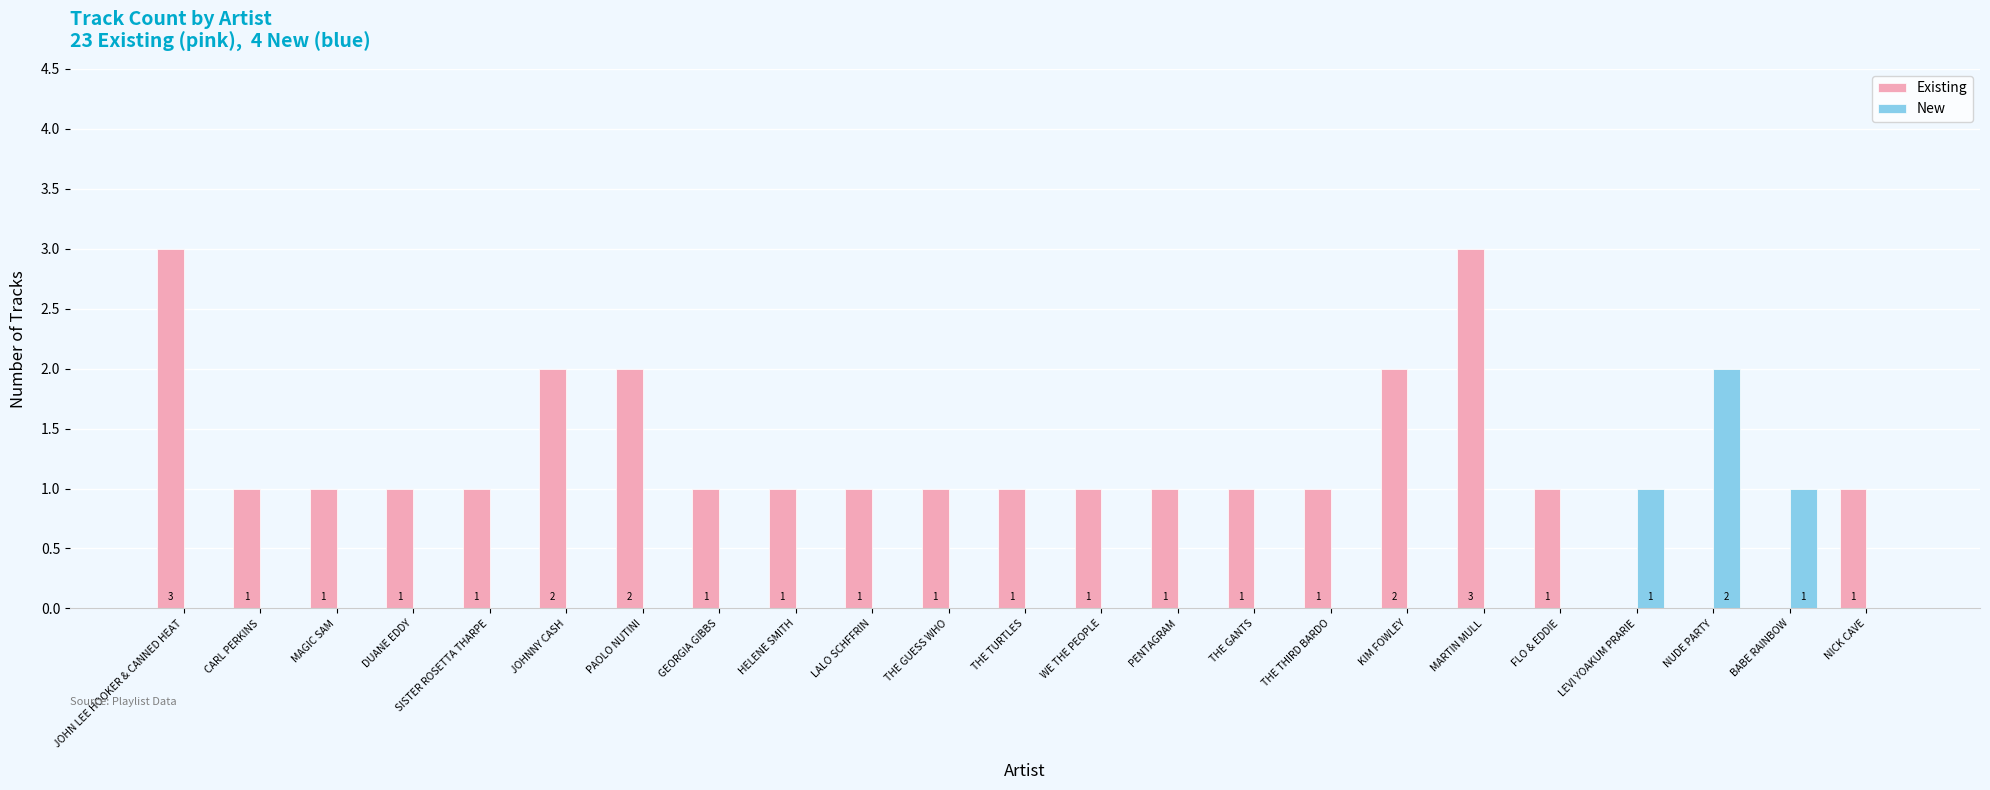

Read the Existing value at THE GUESS WHO.

1